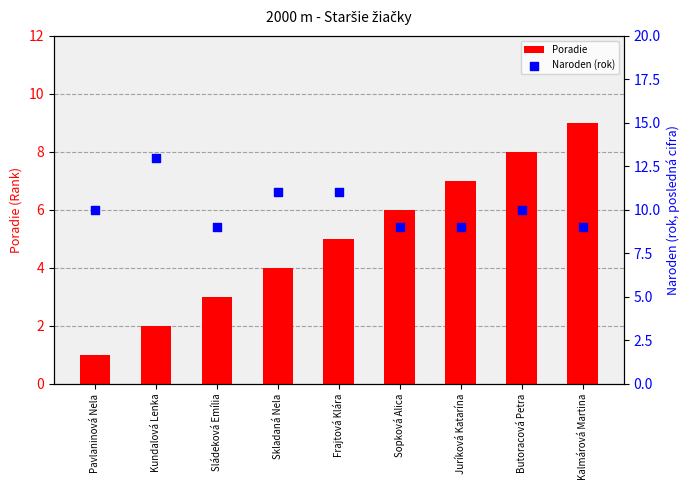

Which series has the largest total across all categories?

Naroden (rok)